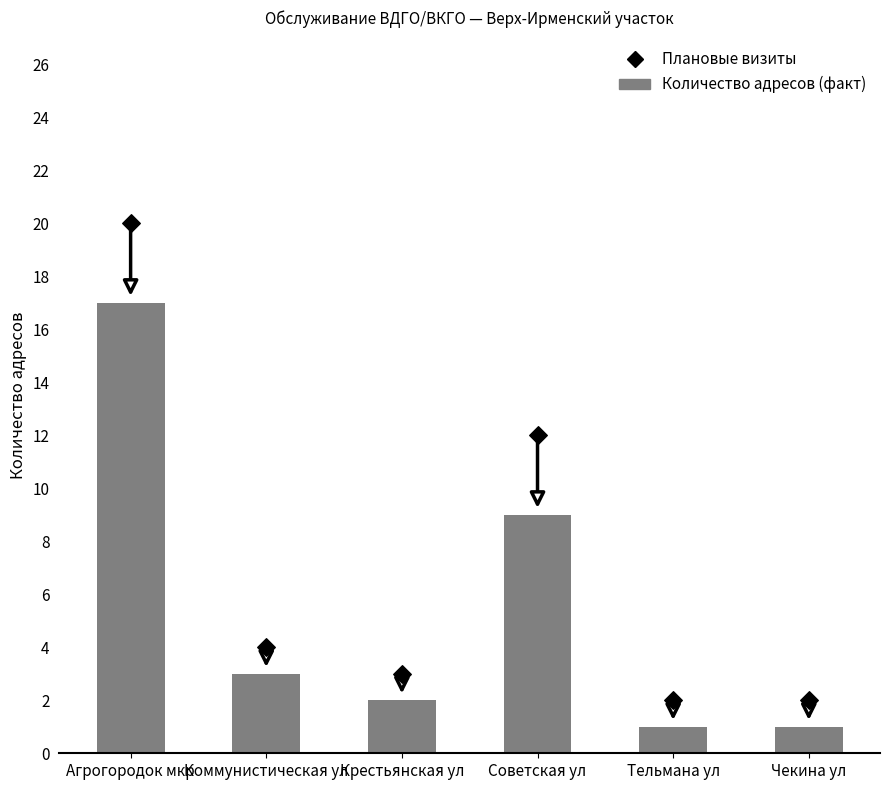

What are all the series names shown in the legend?

Количество адресов (факт), Плановые визиты